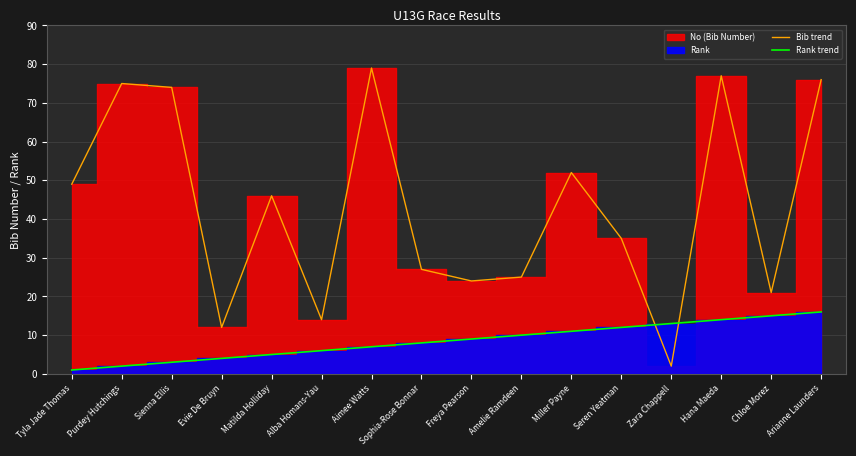

Reading left to right, extract all data points from this chart.

Bib trend: Tyla Jade Thomas=49	Purdey Hutchings=75	Sienna Ellis=74	Evie De Bruyn=12	Matilda Holliday=46	Alba Homans-Yau=14	Aimee Watts=79	Sophia-Rose Bonnar=27	Freya Pearson=24	Amelie Ramdeen=25	Miller Payne=52	Seren Yeatman=35	Zara Chappell=2	Hana Maeda=77	Chloe Morez=21	Arianne Launders=76
Rank trend: Tyla Jade Thomas=1	Purdey Hutchings=2	Sienna Ellis=3	Evie De Bruyn=4	Matilda Holliday=5	Alba Homans-Yau=6	Aimee Watts=7	Sophia-Rose Bonnar=8	Freya Pearson=9	Amelie Ramdeen=10	Miller Payne=11	Seren Yeatman=12	Zara Chappell=13	Hana Maeda=14	Chloe Morez=15	Arianne Launders=16